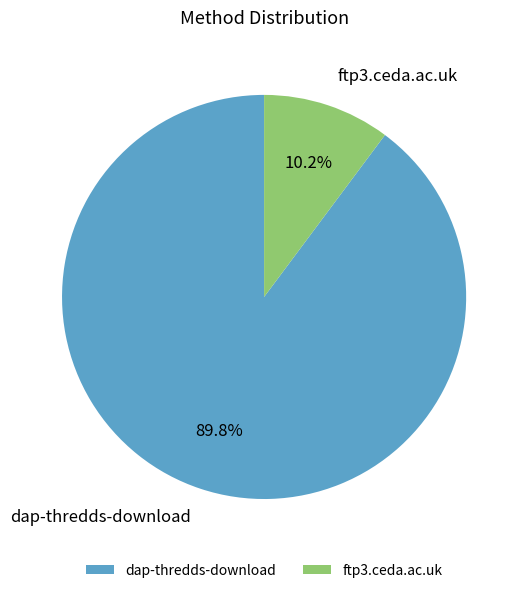

Is it true that ftp3.ceda.ac.uk is 10% of the pie?

True